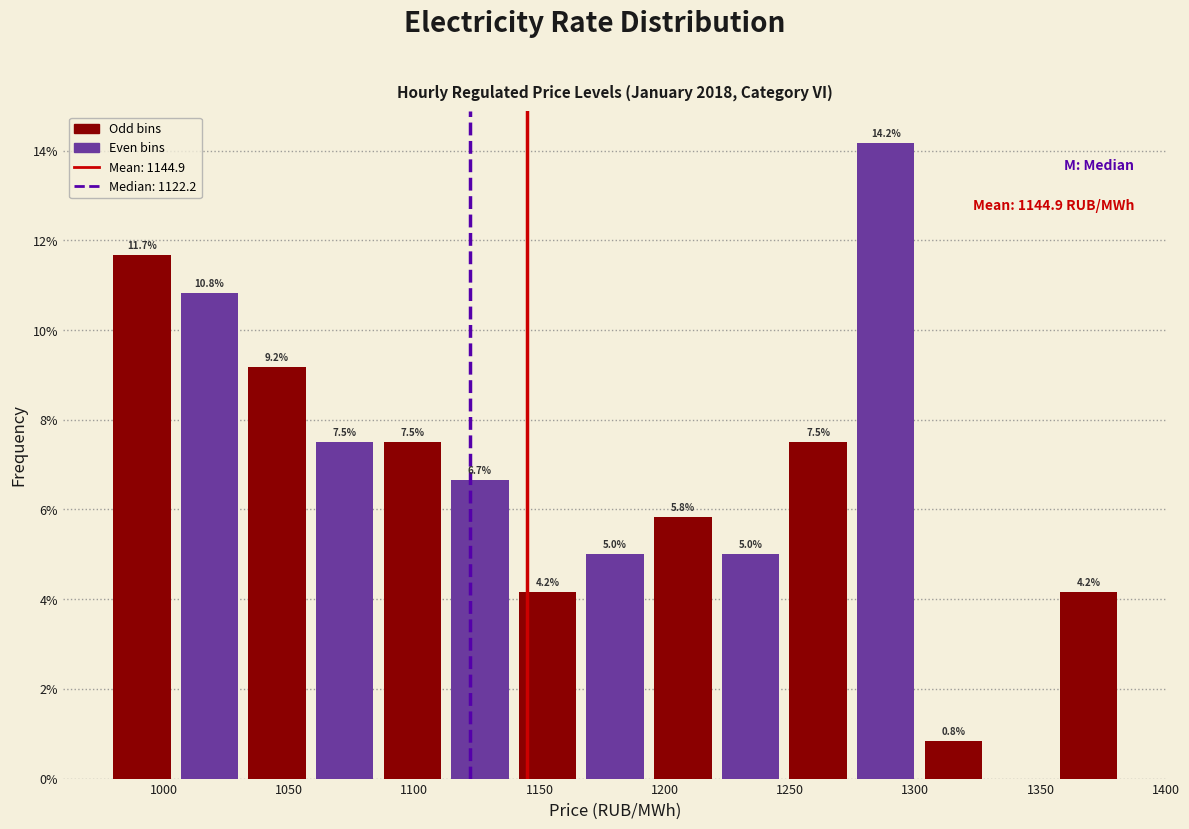

Which range on the x-axis has the tallest bar?

1275 to 1300